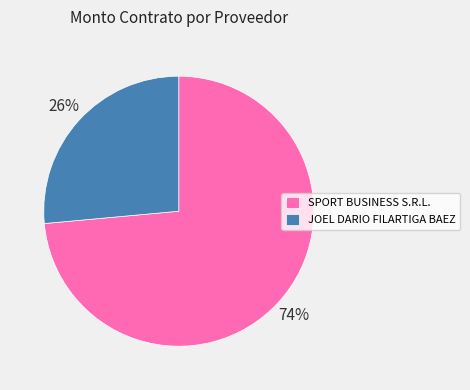

True or false: SPORT BUSINESS S.R.L. accounts for 82% of the total.

False